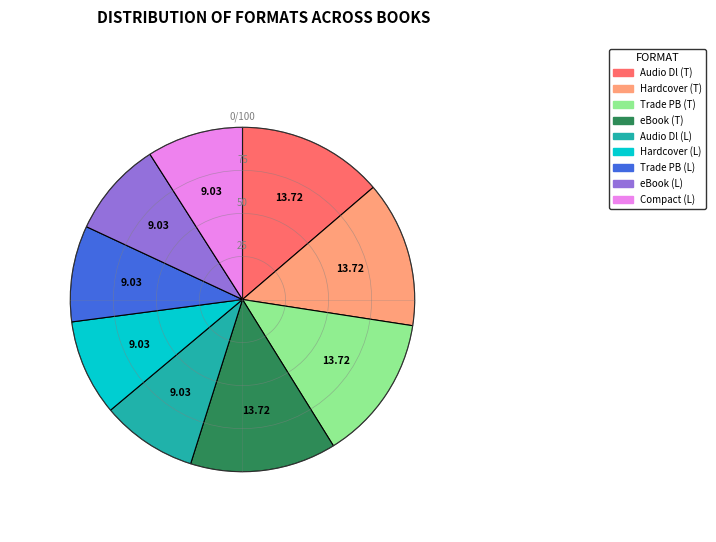

Do Hardcover (T) and eBook (T) together represent more than half of the pie?

No